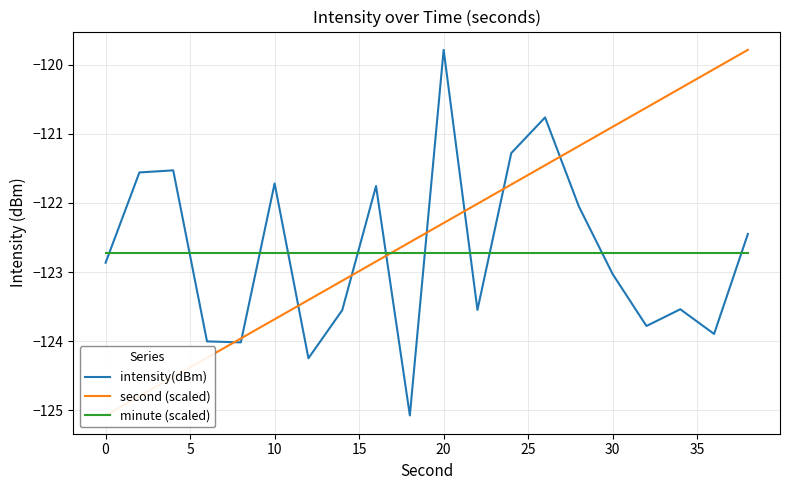

What is the lowest value of the intensity(dBm) series?

-125.1